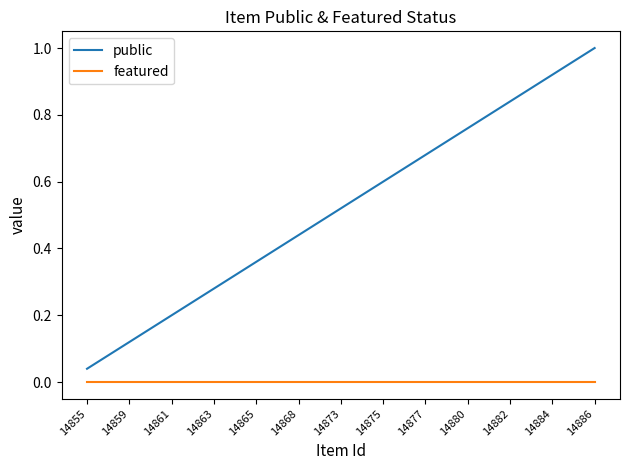

True or false: public and featured cross at least once.

False